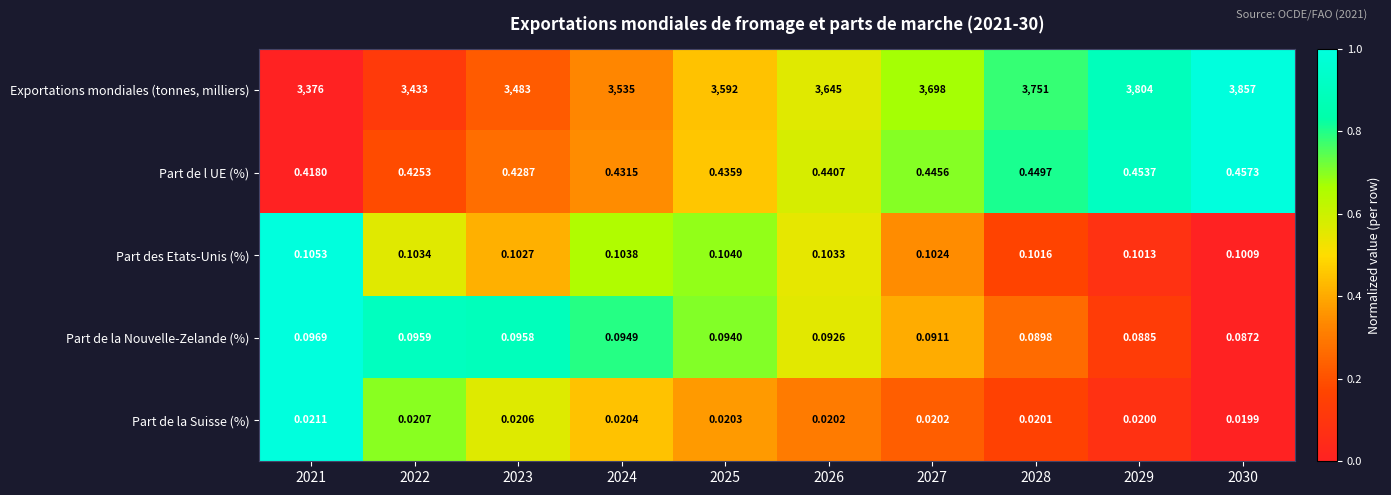

Which label corresponds to the largest value in the chart?

2030